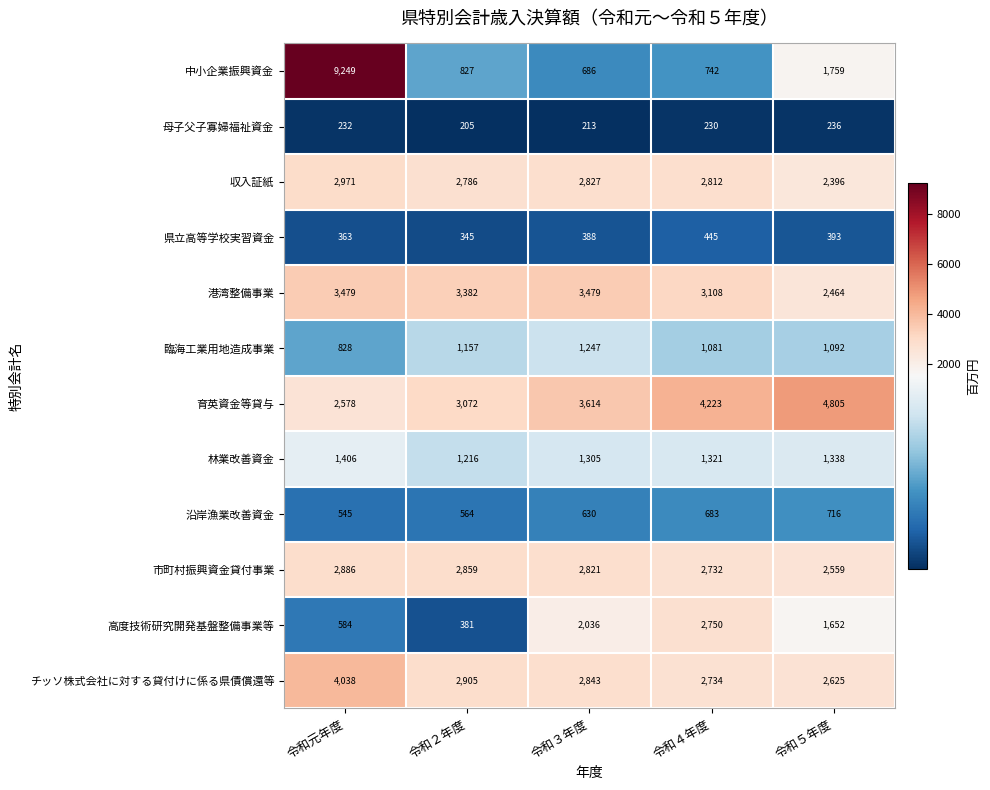

At which label is 収入証紙 closest to 2683?

令和２年度